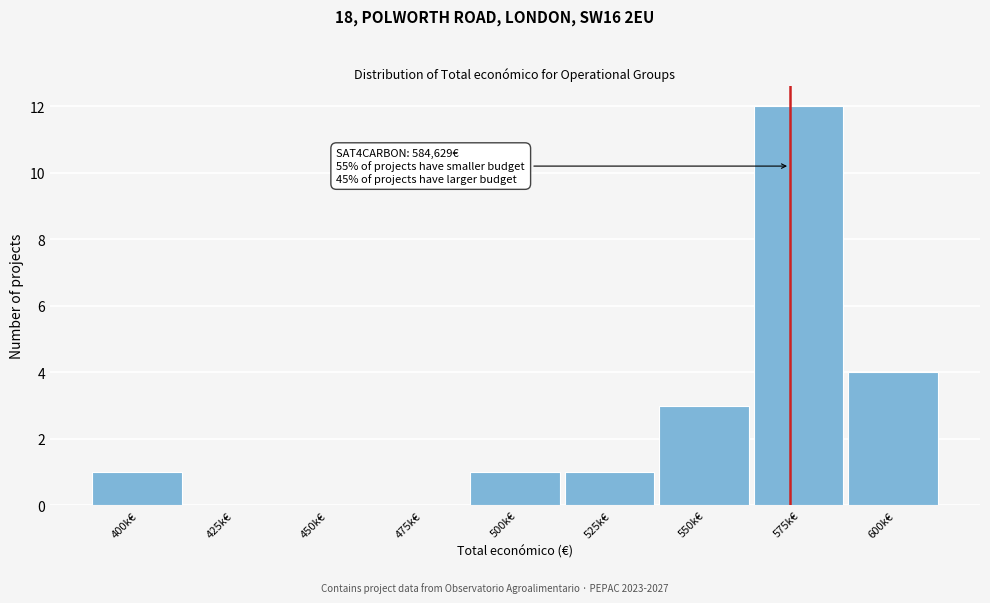

Reading left to right, list all the values displayed in this chart.

400k€=1	425k€=0	450k€=0	475k€=0	500k€=1	525k€=1	550k€=3	575k€=12	600k€=4